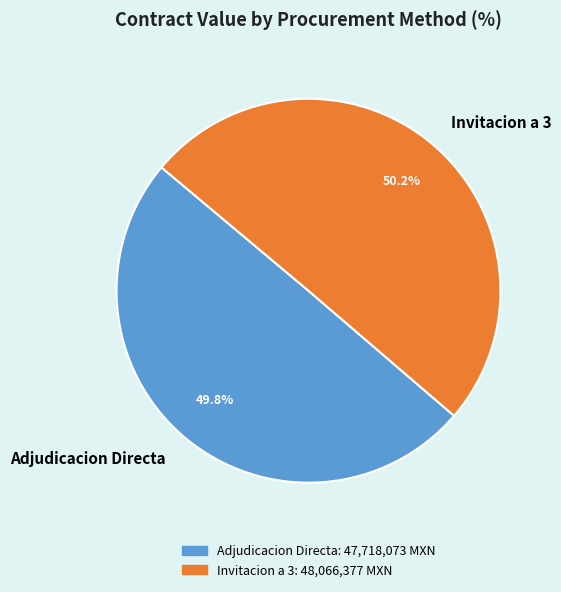

To the nearest percent, what is the difference between the largest and smallest slice percentages?

0%